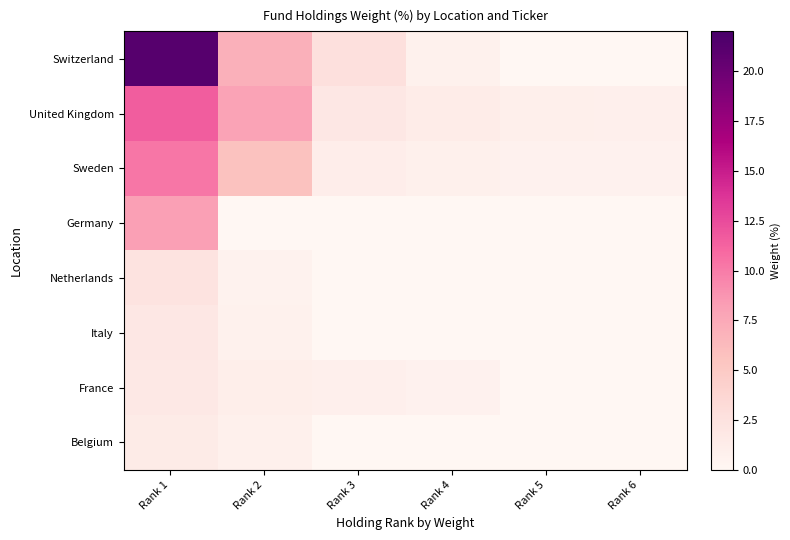

What is the maximum value shown in the chart?

21.2